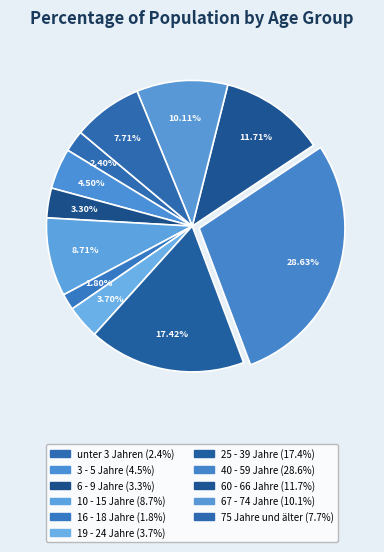

Between 40 - 59 Jahre and 16 - 18 Jahre, which is larger?

40 - 59 Jahre